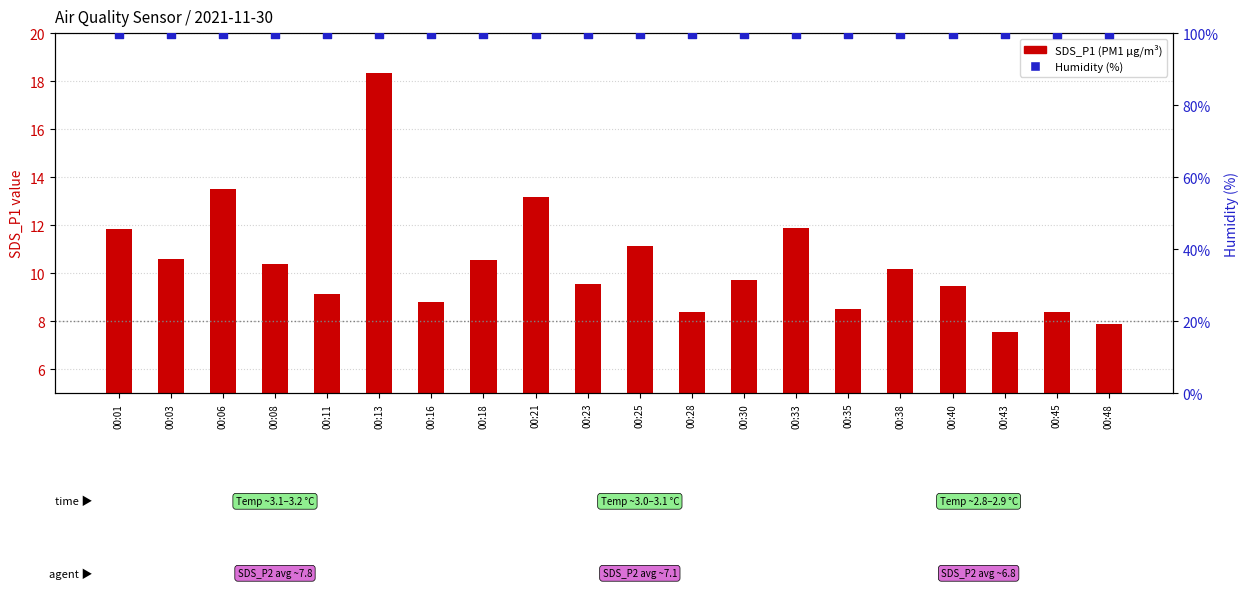

What are all the series names shown in the legend?

SDS_P1 (PM1), Humidity (%)